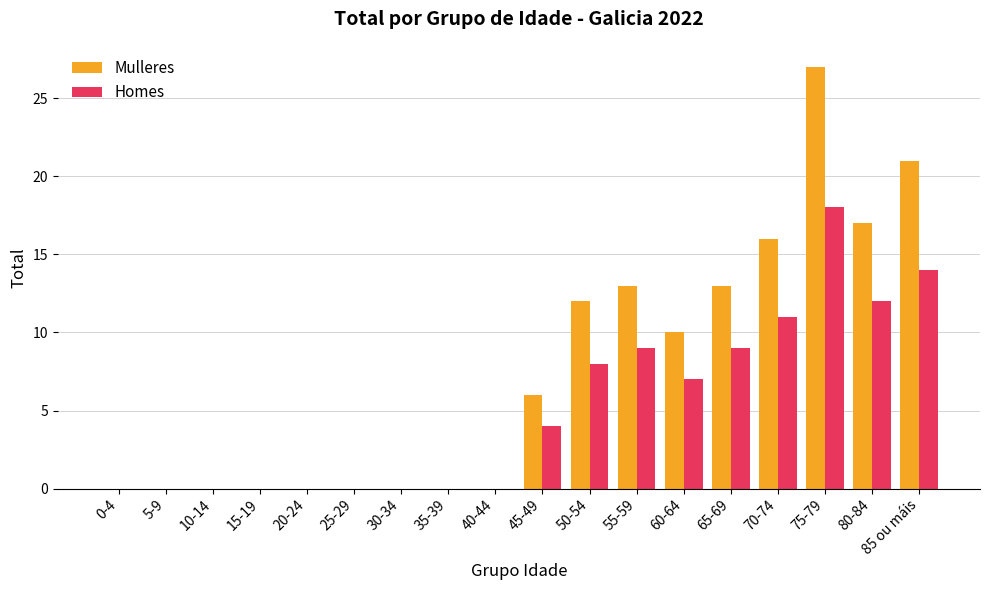

What is the sum of all Mulleres values?

135